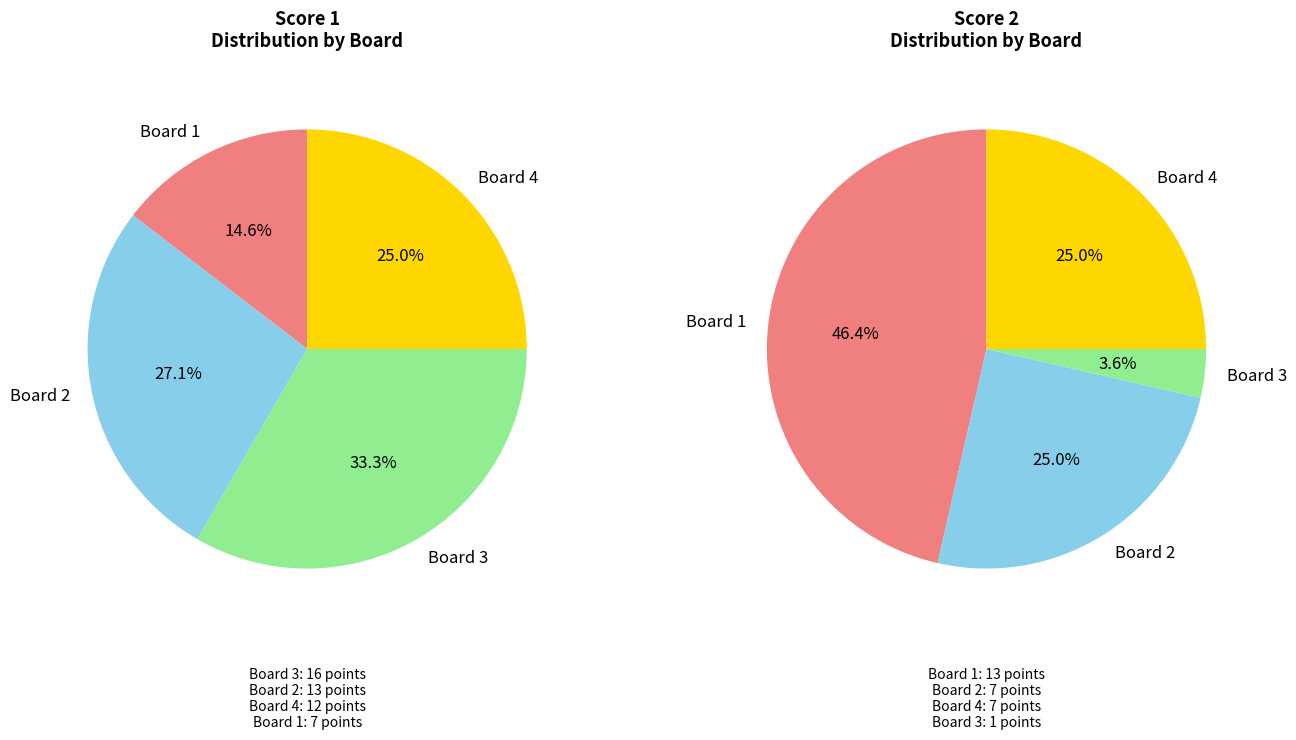

What percentage is NOT represented by Board 1?

85.4%